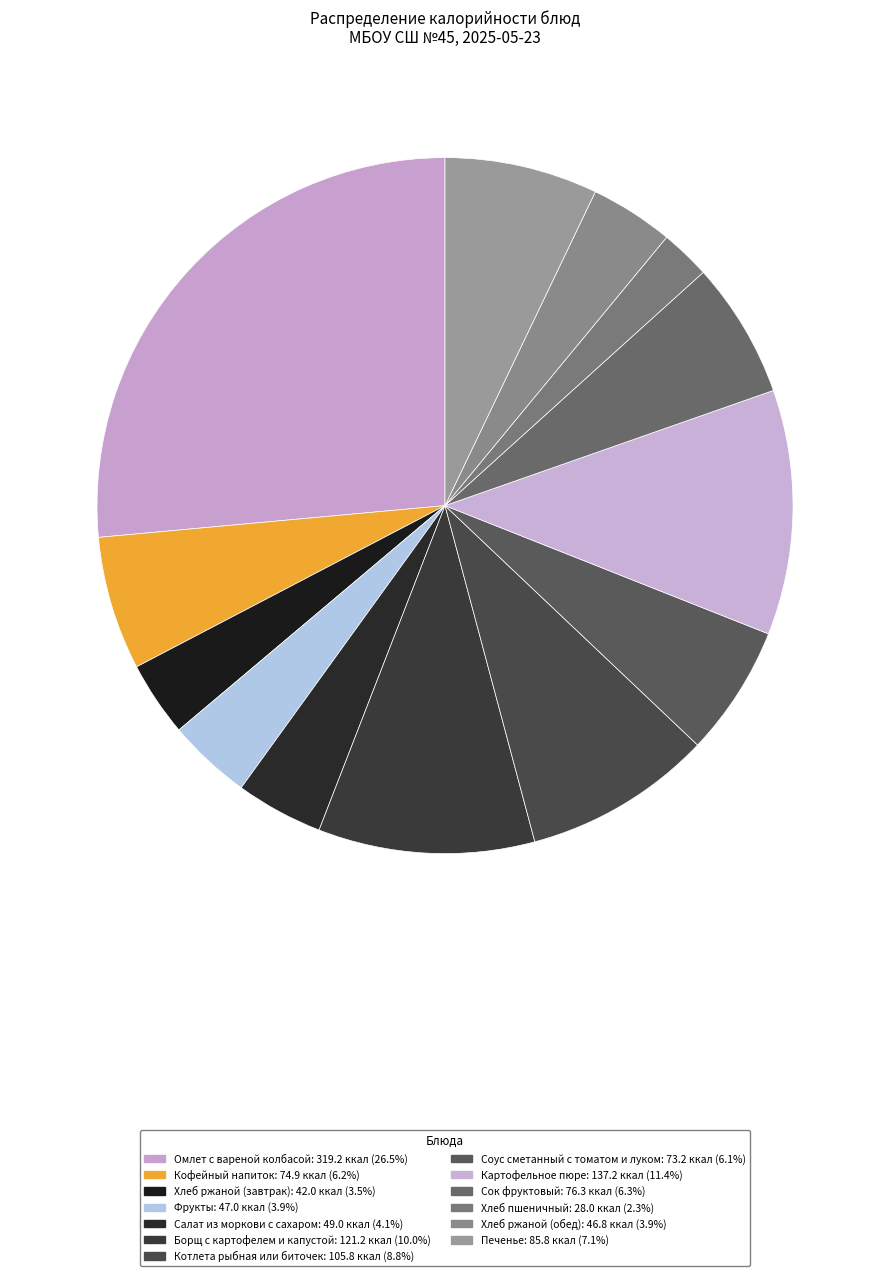

To the nearest percent, what portion does Хлеб ржаной (завтрак) represent?

3%